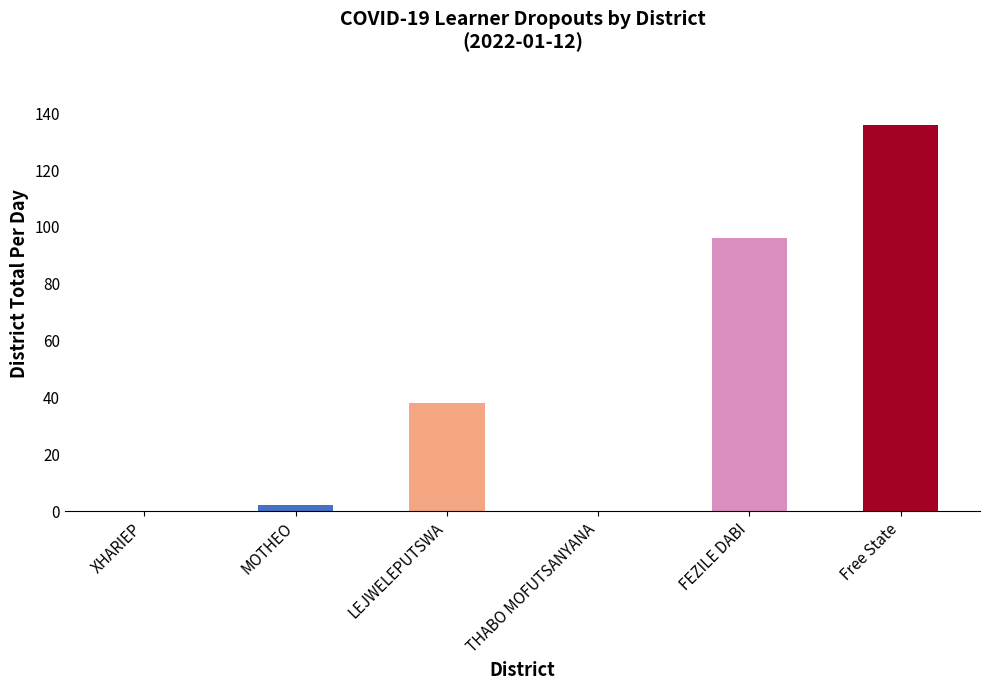

At which category is the sum across all series the highest?

Free State